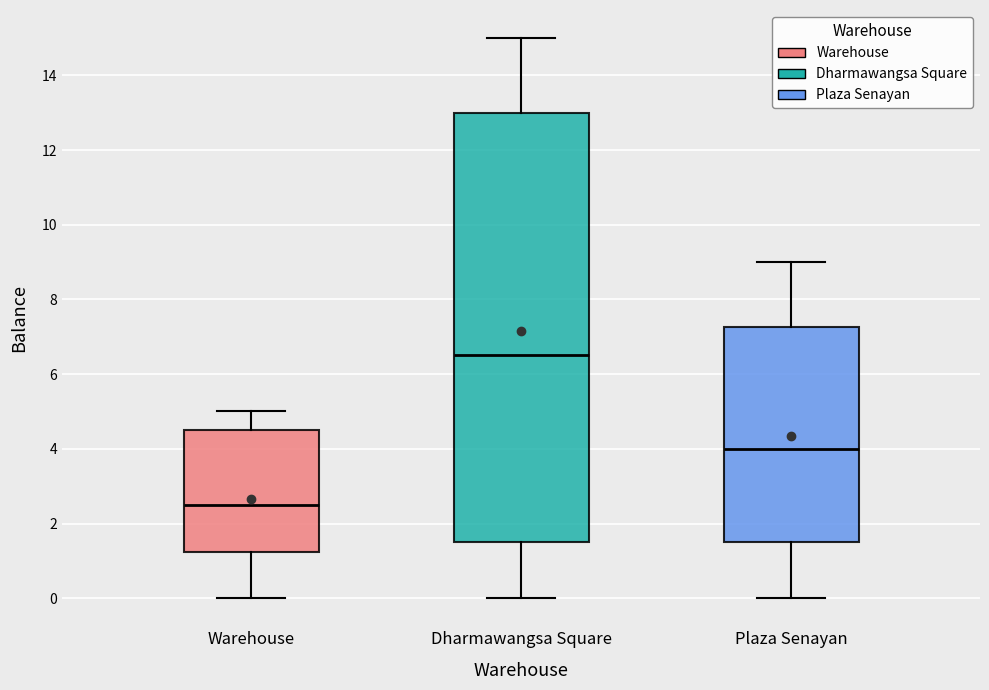

Reading left to right, transcribe this box plot: for each box, give where its median line is, the range the box spans, and where its two whiskers end, as read against the y-axis. The values are not printed on the chart, so give them approximately, as read against the axis.

Warehouse: median 2.6, box 1.2 to 4.6, whiskers 0.0 to 5.0
Dharmawangsa Square: median 6.6, box 1.6 to 13.0, whiskers 0.0 to 15.0
Plaza Senayan: median 4.0, box 1.6 to 7.2, whiskers 0.0 to 9.0